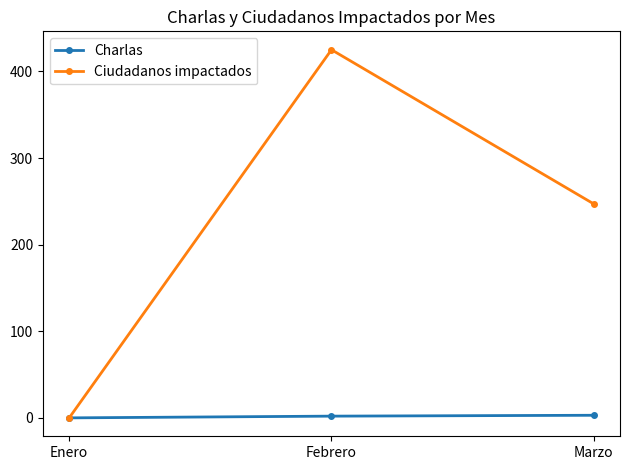

Is this an area chart (filled region under the line)?

No